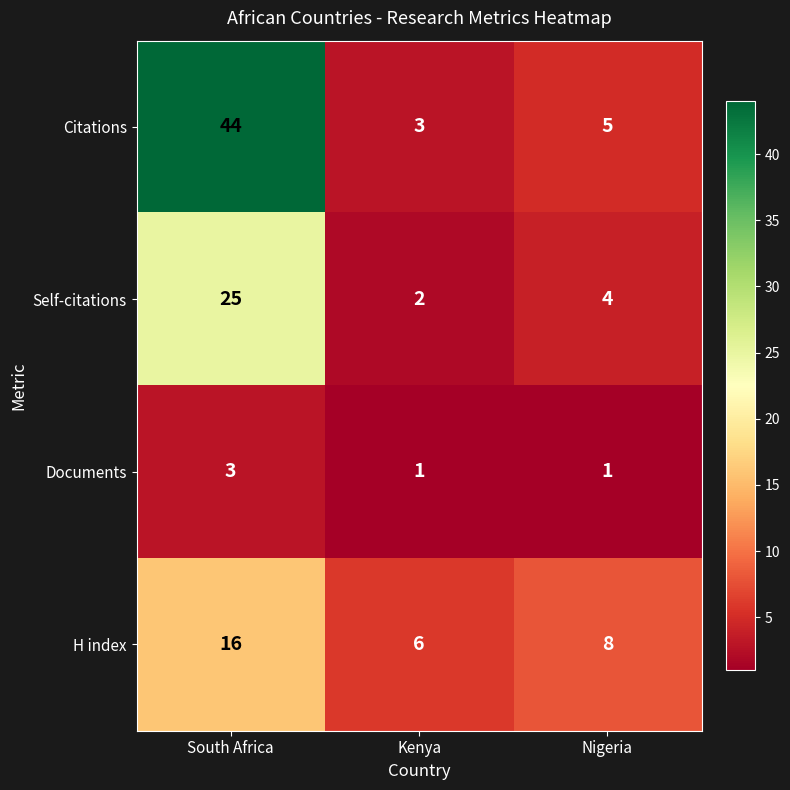

What is the difference between the maximum and minimum values in the H index series?

10